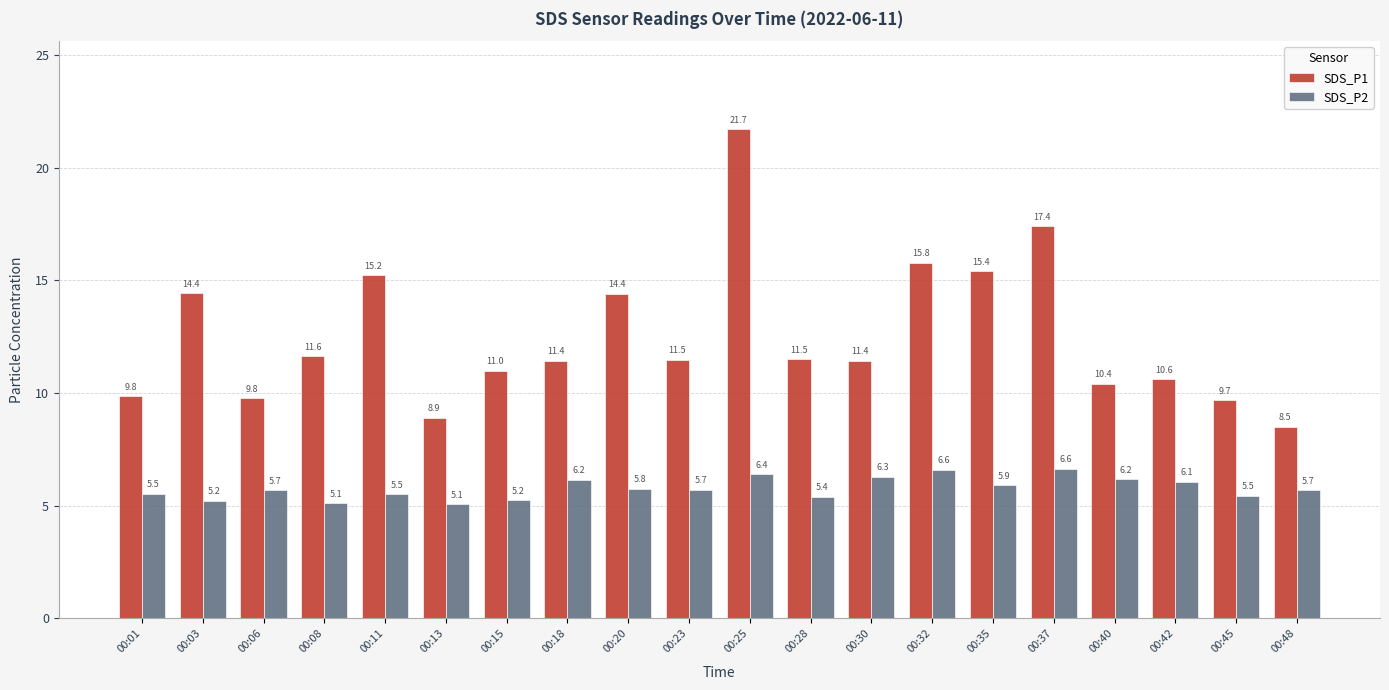

What is the difference between the second highest and minimum values in the SDS_P1 series?

8.9